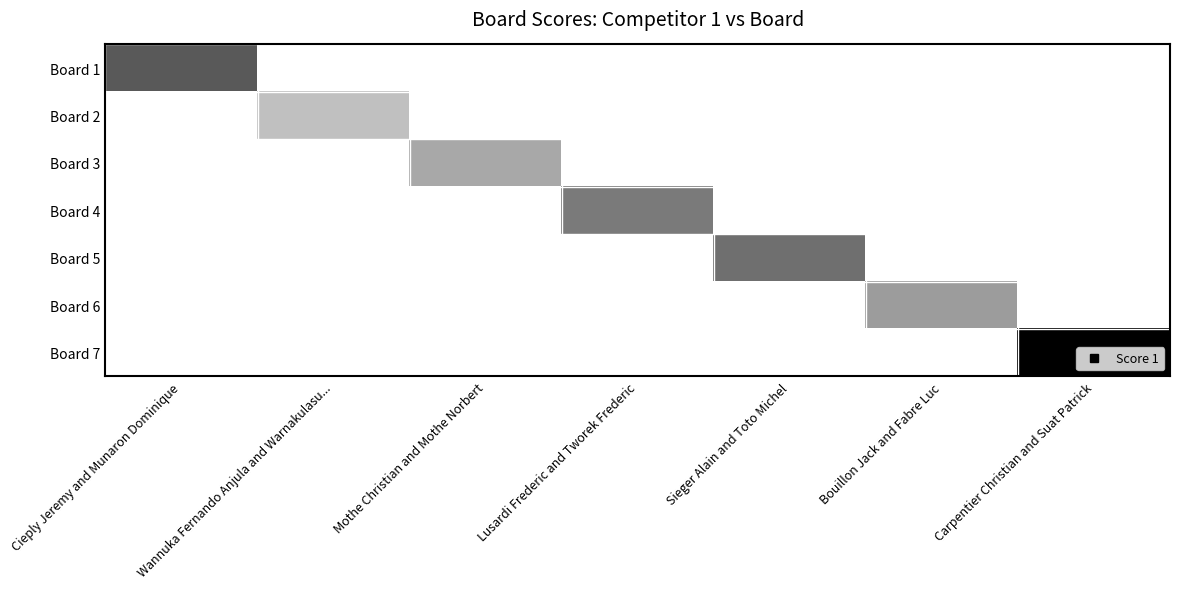

Rank the series at Lusardi Frederic and Tworek Frederic from highest to lowest value.

Board 4, Board 1, Board 2, Board 3, Board 5, Board 6, Board 7